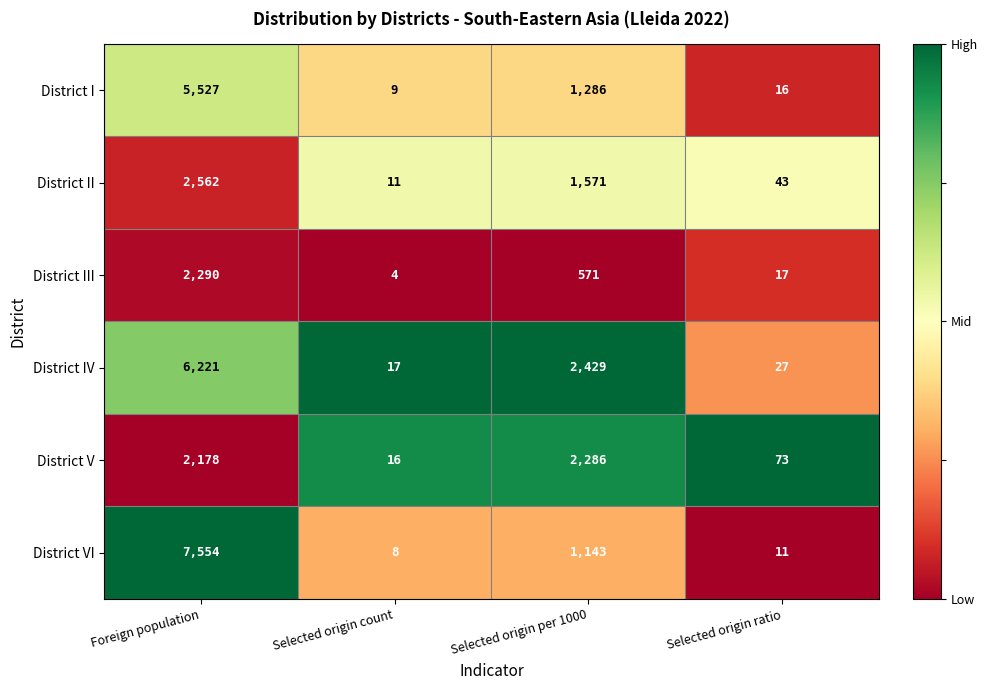

Is it true that District V equals 73 at Selected origin ratio?

True